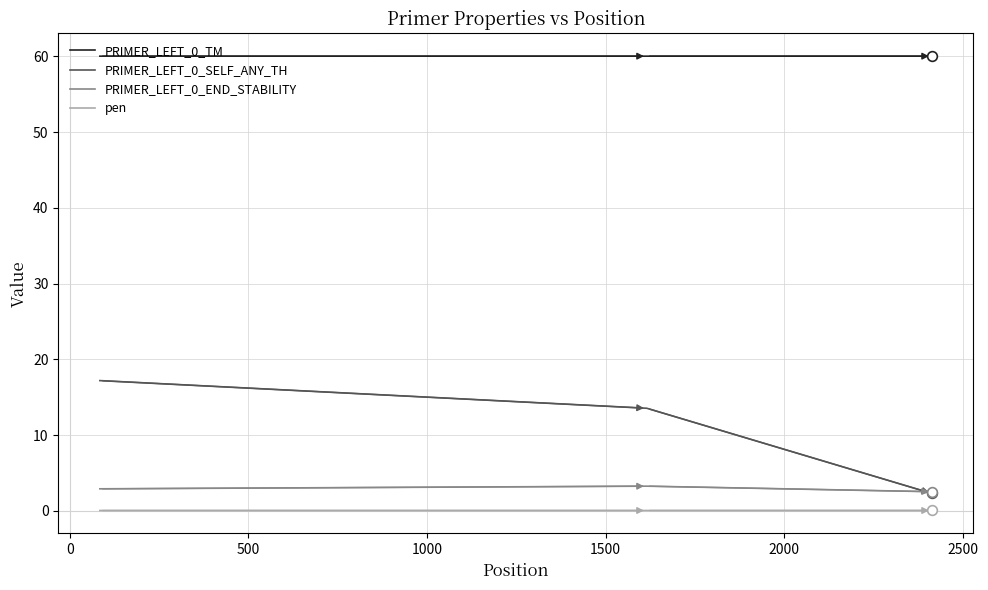

What is the maximum value shown in the chart?

60.0